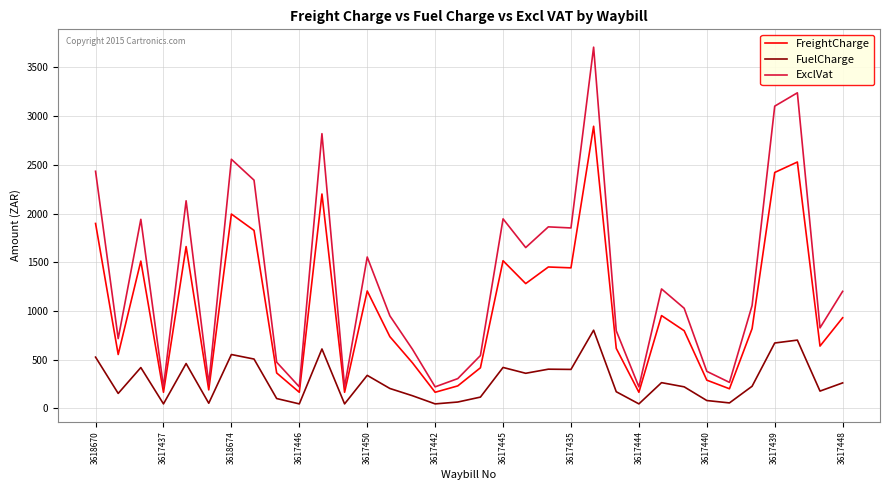

What is the difference between the maximum and minimum values in the FreightCharge series?

2731.4